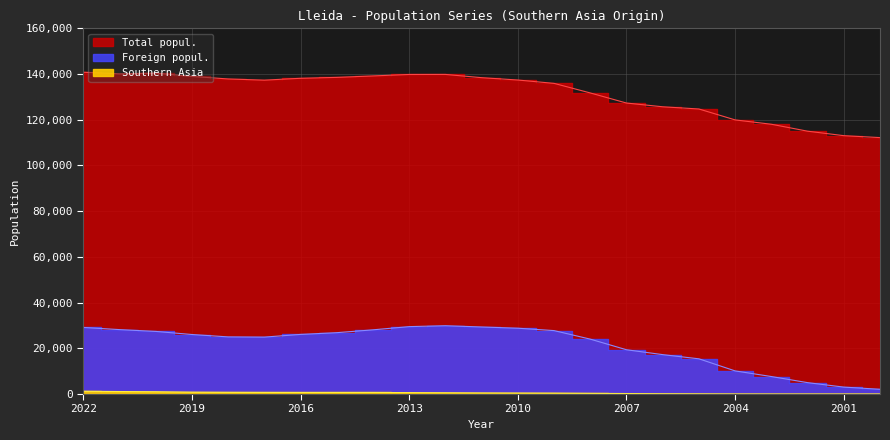

At 2017, list the series in order from smallest to largest.

Southern Asia, Foreign popul., Total popul.